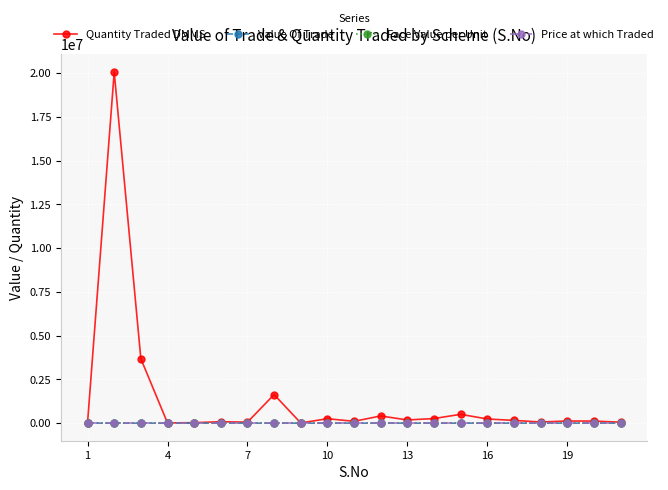

At how many categories does at least one series exceed 9310181?

1